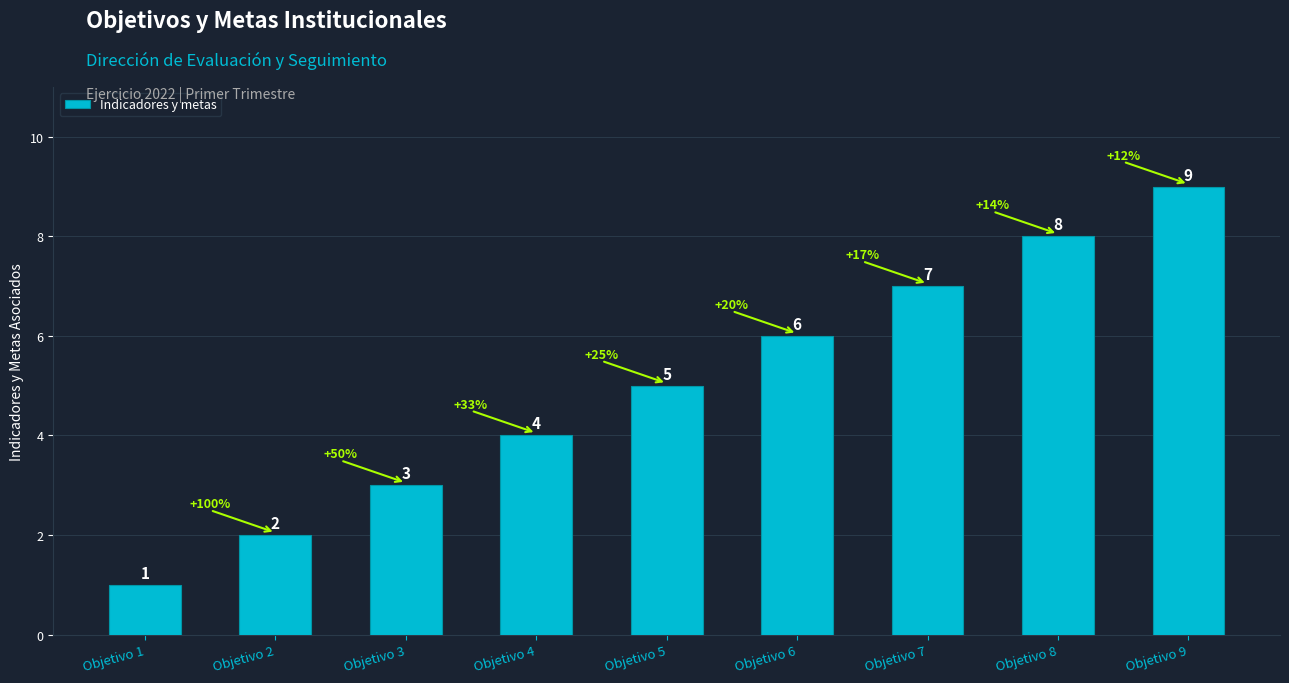

What is the value of the 5th bar from the left?

5